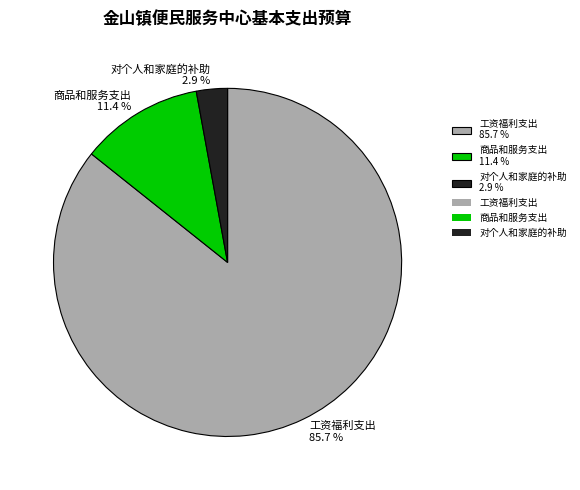

What is the smallest slice in the pie chart?

对个人和家庭的补助